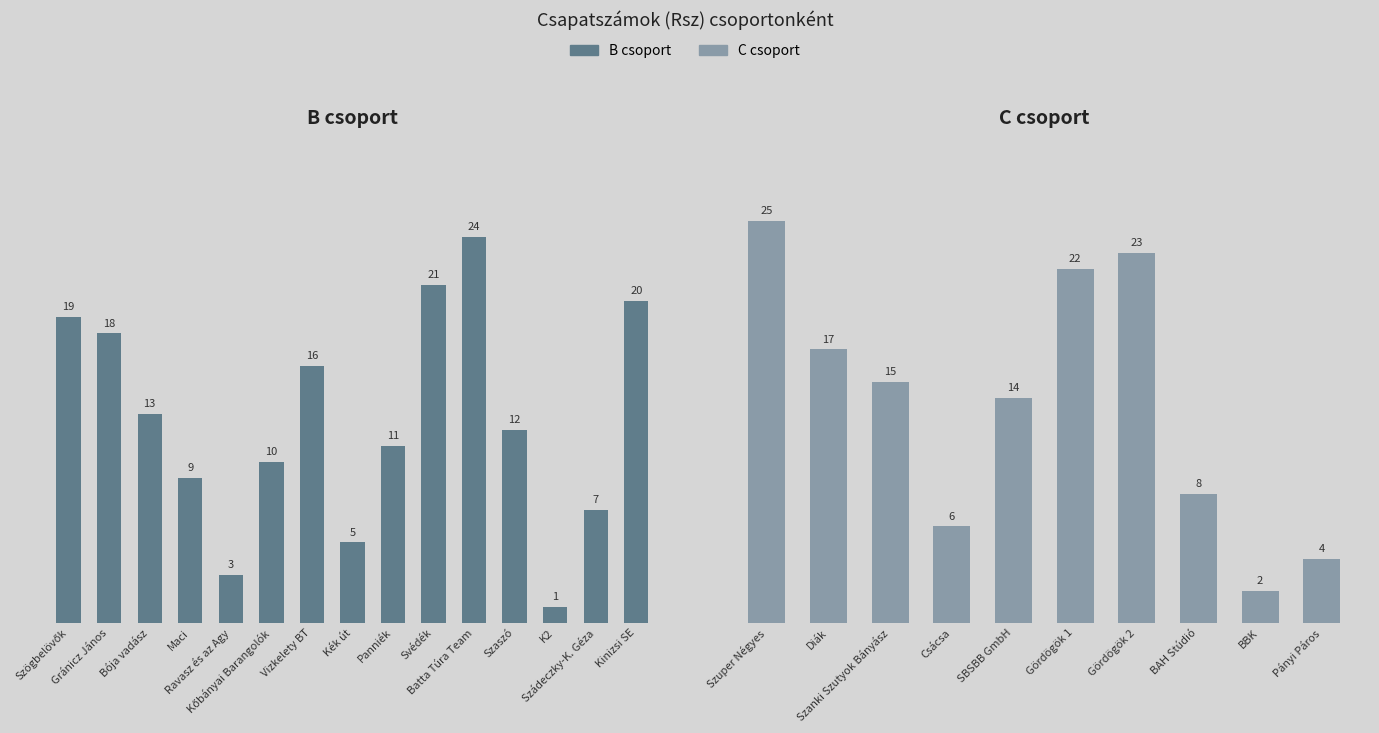

What is the maximum value shown in the chart?

25